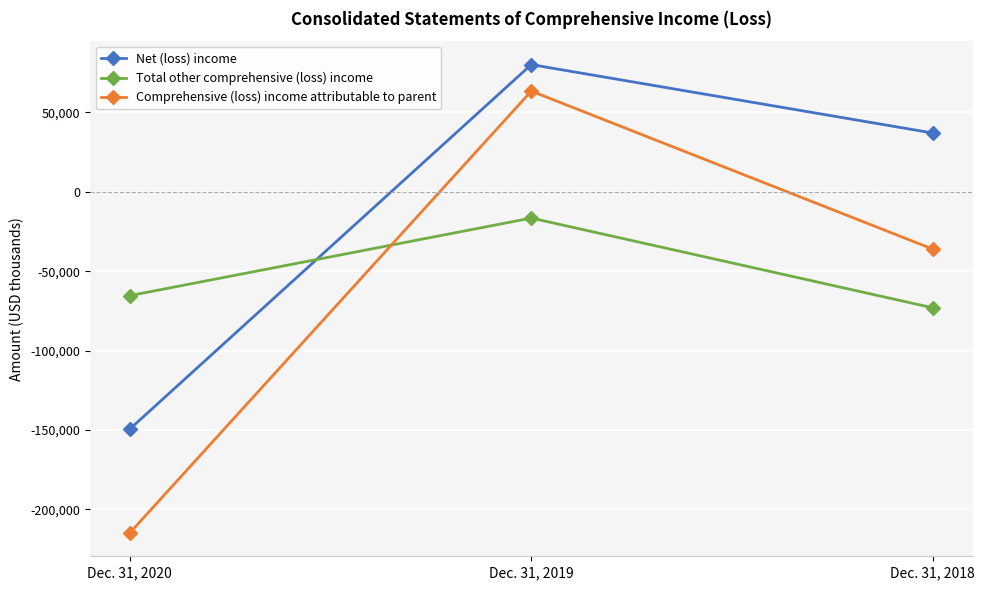

Does the chart display data point markers on the line(s)?

Yes